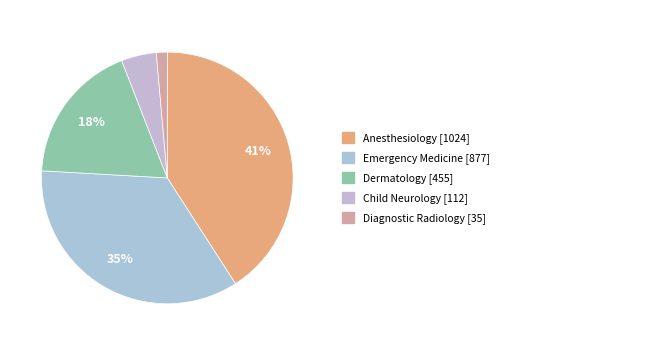

Count the number of slices in the pie.

5